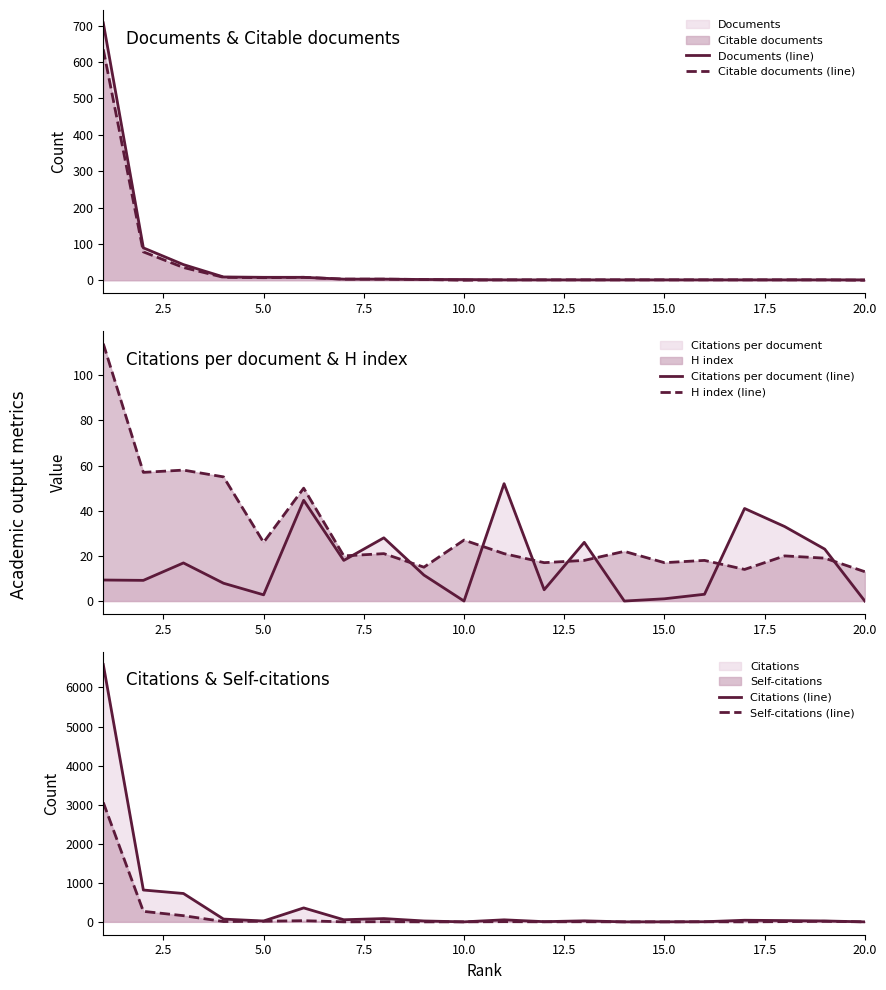

True or false: Citations per document (line) and H index (line) cross at least once.

True